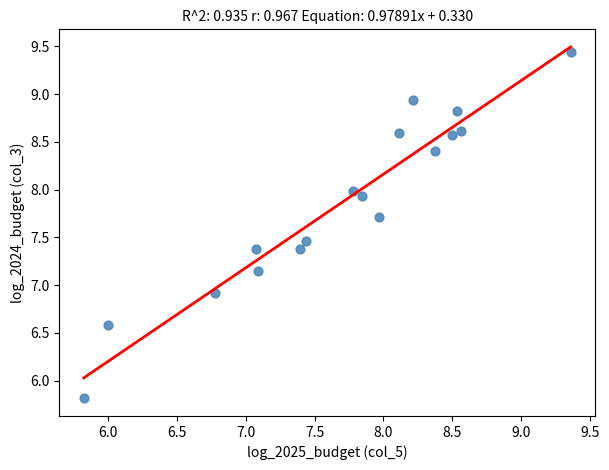

What Y value in the scatter plot is closest to 7?

6.9